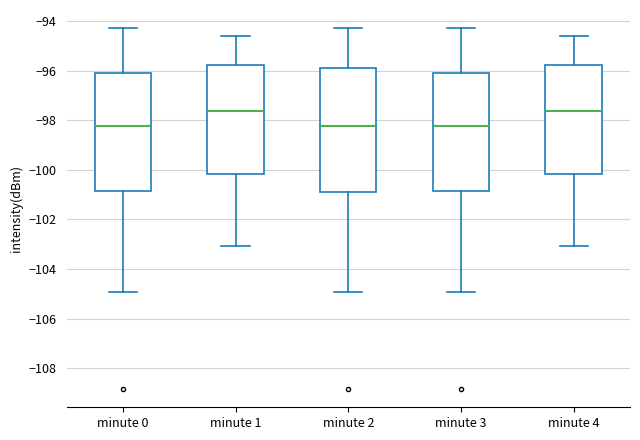

Where does the lower whisker of the box for minute 1 end on the y-axis? The values are not printed on the chart, so give them approximately, as read against the axis.

-103.0